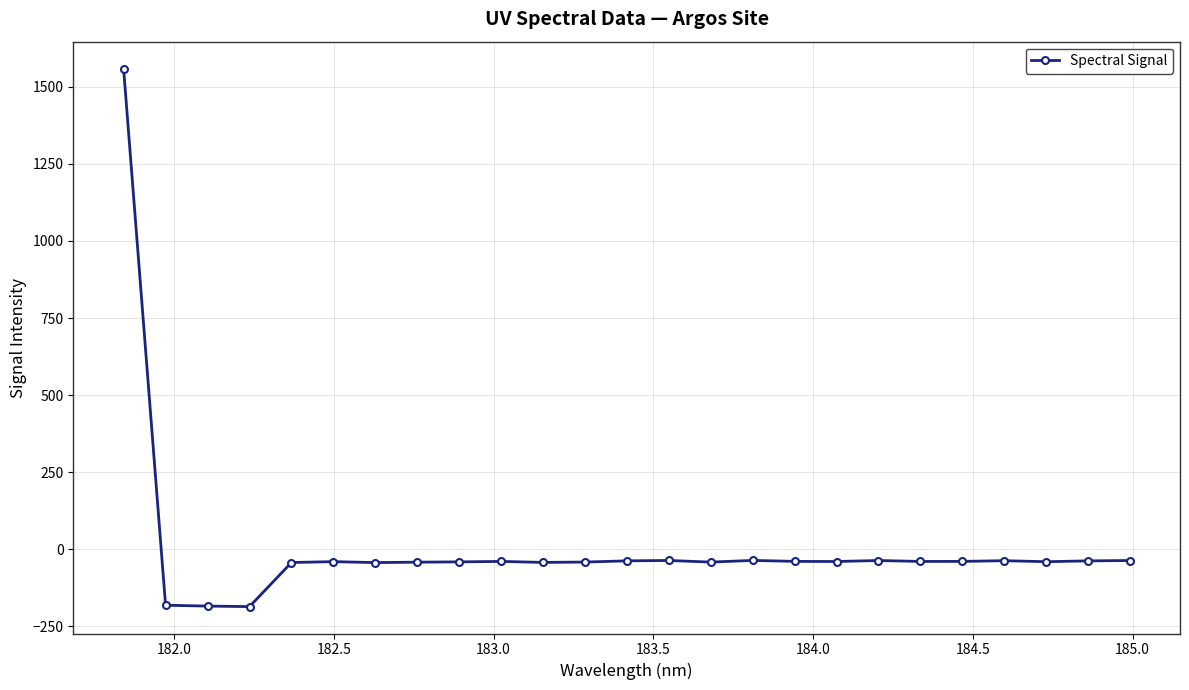

What is the minimum value shown in the chart?

-185.8